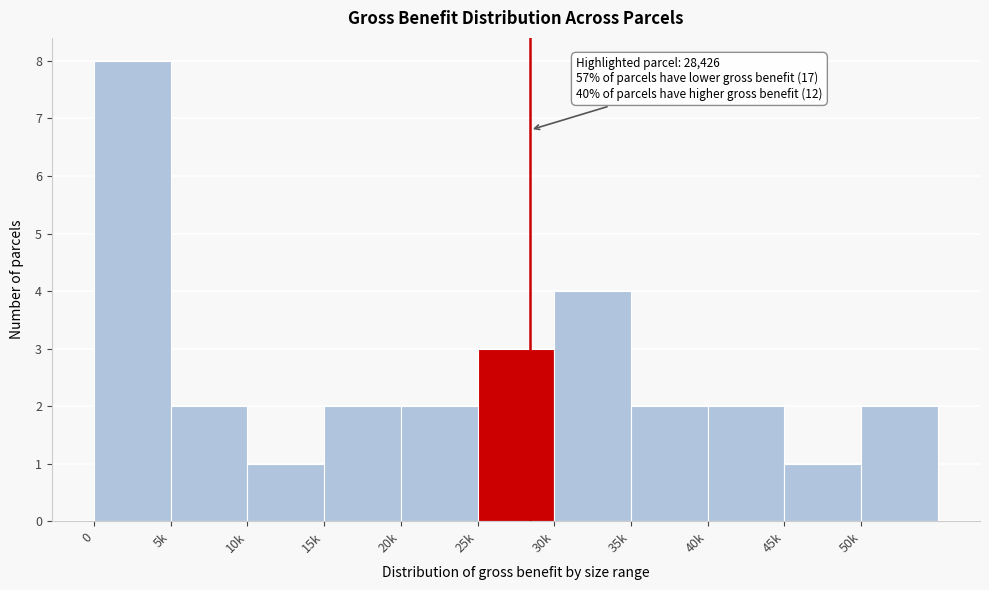

Reading left to right, extract all data points from this chart.

0=8	5k=2	10k=1	15k=2	20k=2	25k=3	30k=4	35k=2	40k=2	45k=1	50k=2